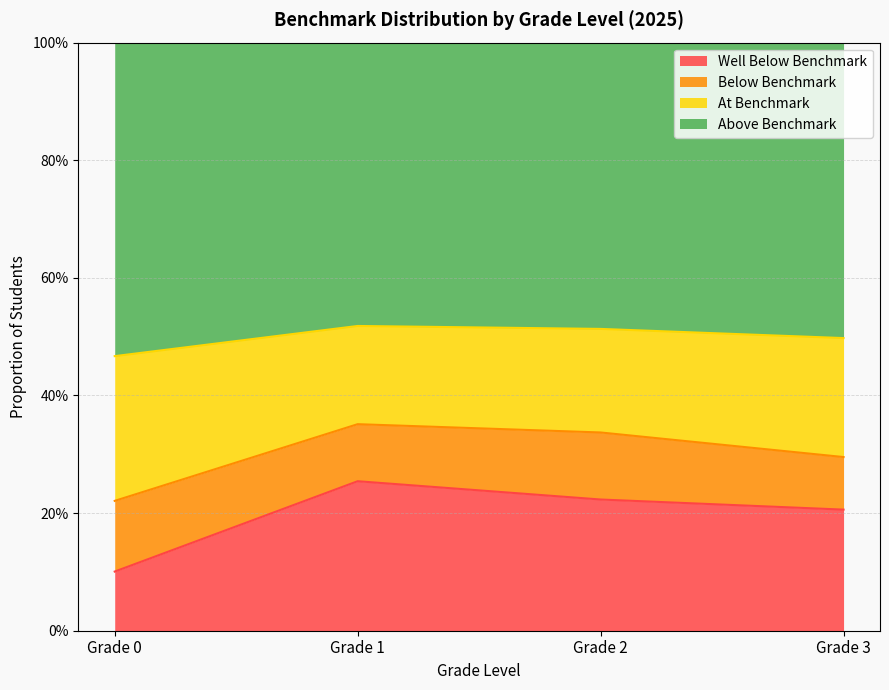

Between Grade 0 and Grade 1, which is larger?

Grade 1